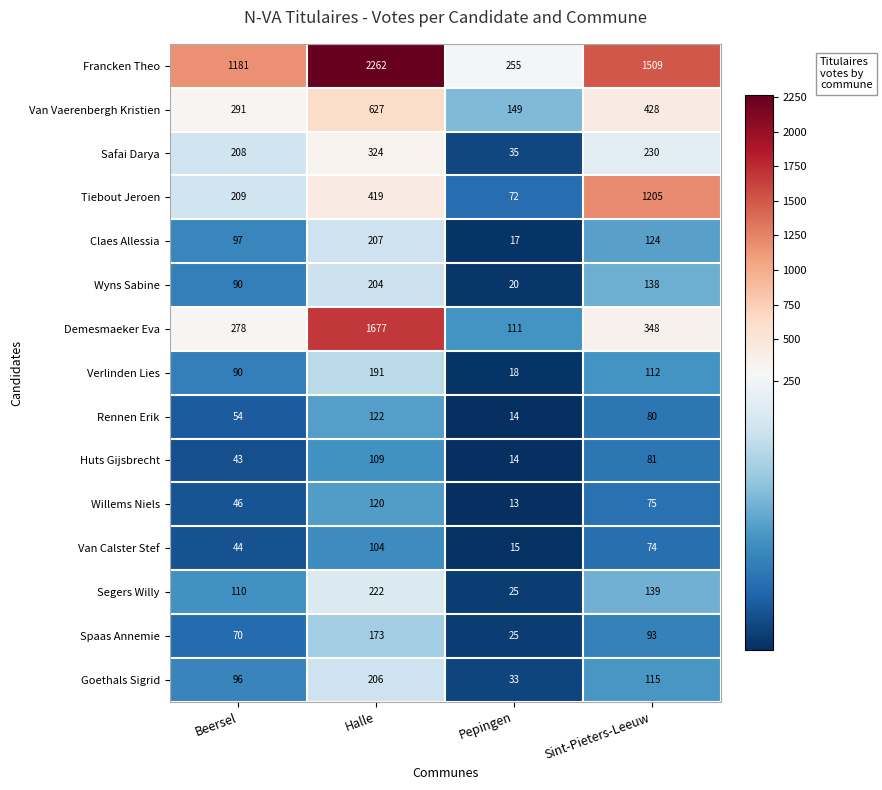

Is it true that Spaas Annemie equals 173 at Halle?

True